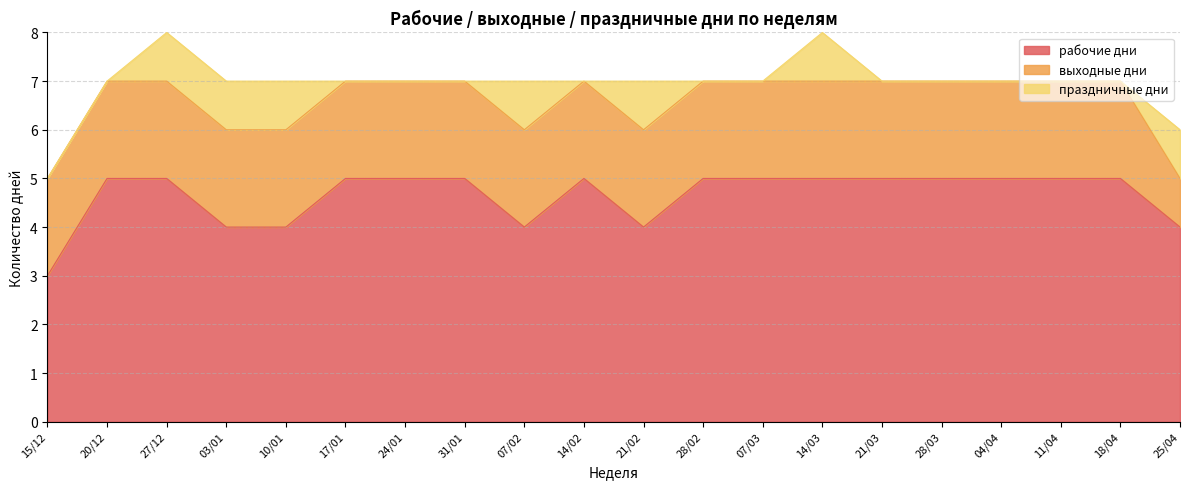

At which category does рабочие дни reach its first local valley?

07/02